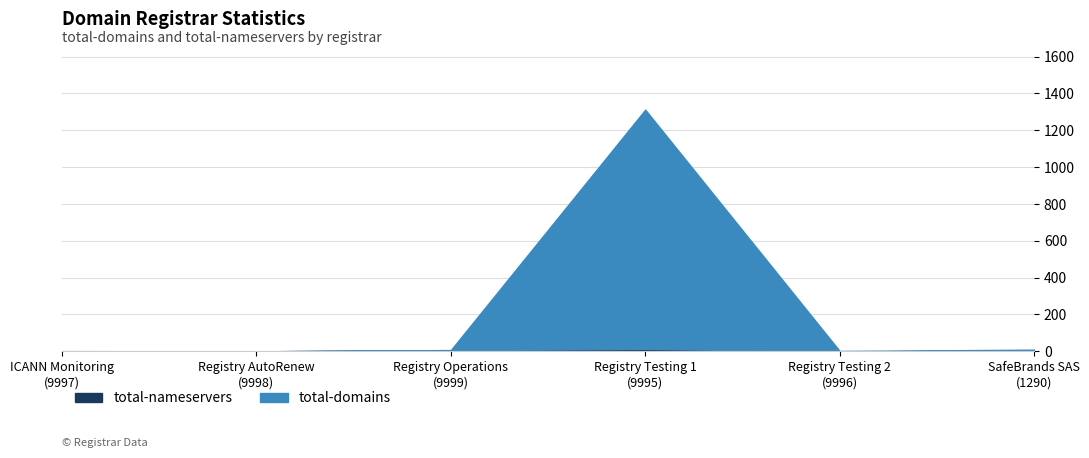

Count the total-nameservers values in the range 0 to 6.

5